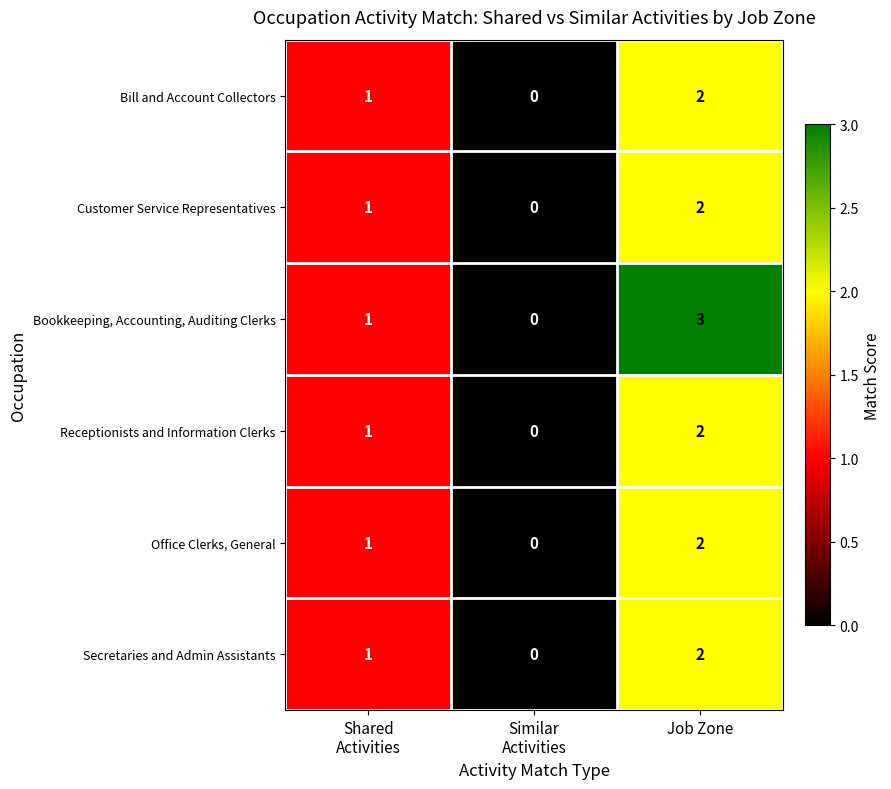

Count the number of data series in this chart.

6